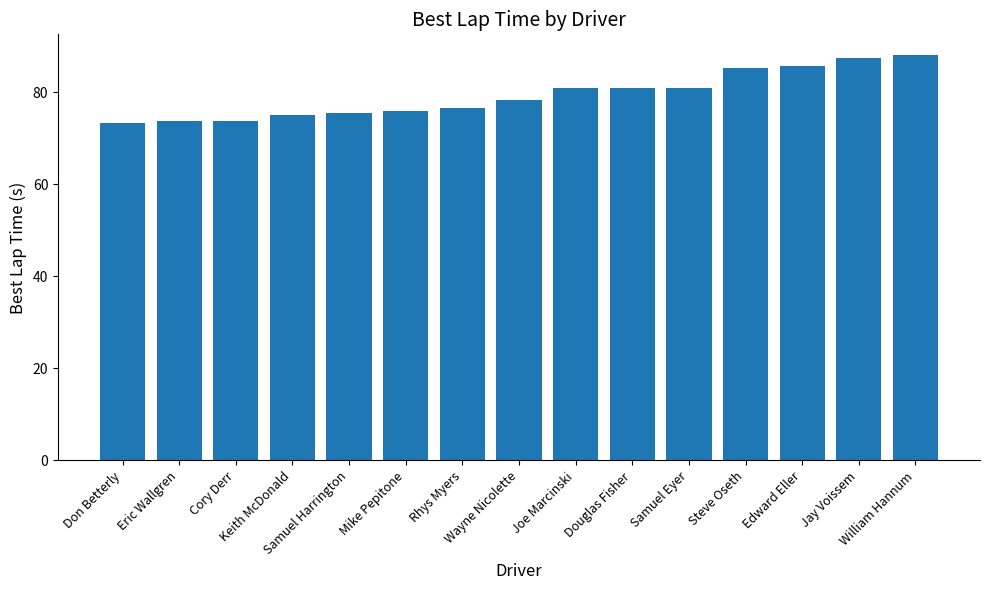

Between Wayne Nicolette and Edward Eller, which is larger?

Edward Eller